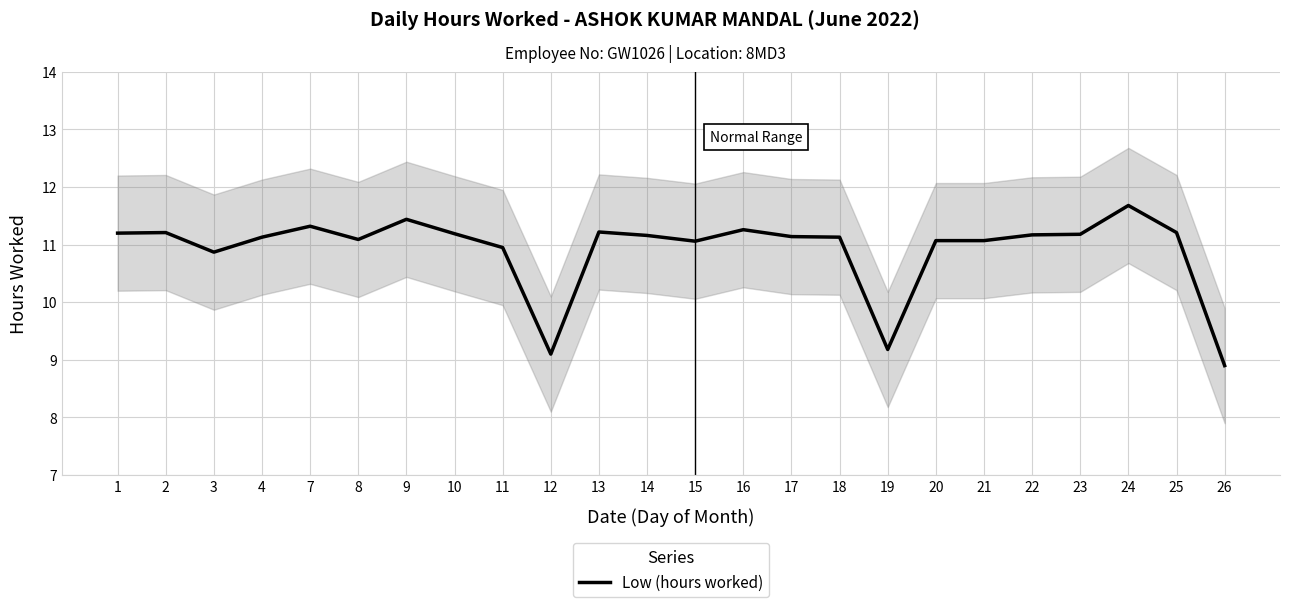

Rank the categories by value from lowest to highest.

26, 12, 19, 3, 11, 15, 20, 21, 8, 4, 18, 17, 14, 22, 23, 10, 1, 2, 25, 13, 16, 7, 9, 24